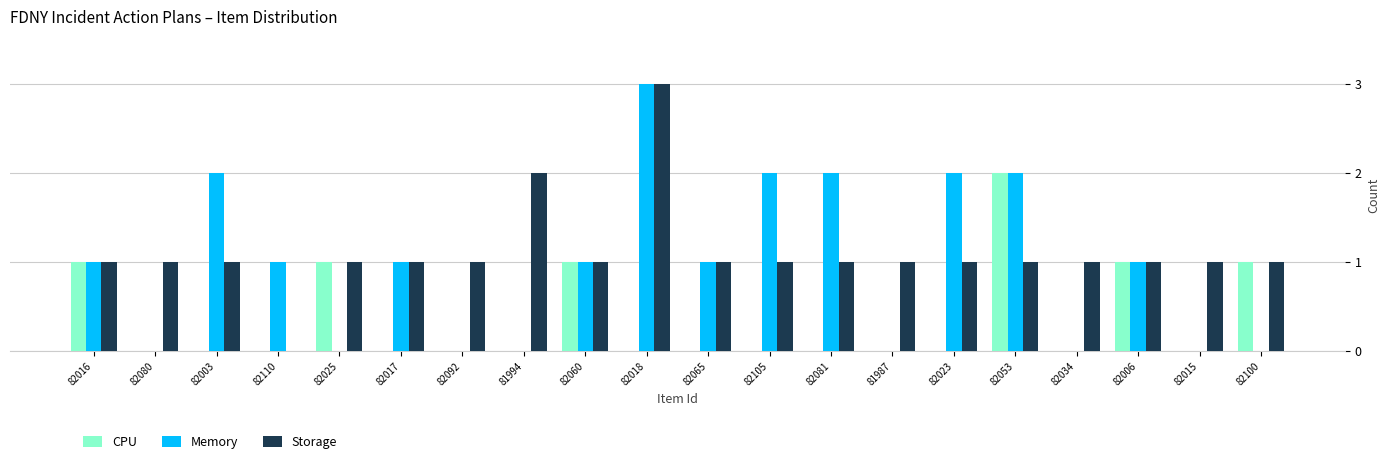

Reading right to left, extract all data points from this chart.

CPU: 1	0	1	0	2	0	0	0	0	0	0	1	0	0	0	1	0	0	0	1
Memory: 0	0	1	0	2	2	0	2	2	1	3	1	0	0	1	0	1	2	0	1
Storage: 1	1	1	1	1	1	1	1	1	1	3	1	2	1	1	1	0	1	1	1